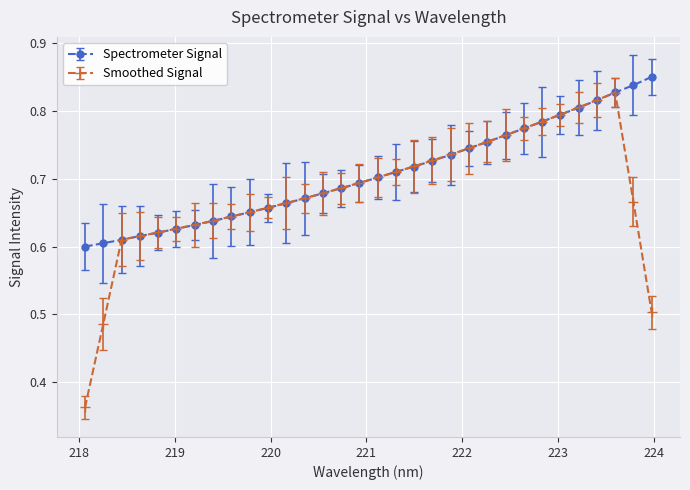

Which series has the largest total across all categories?

Spectrometer Signal